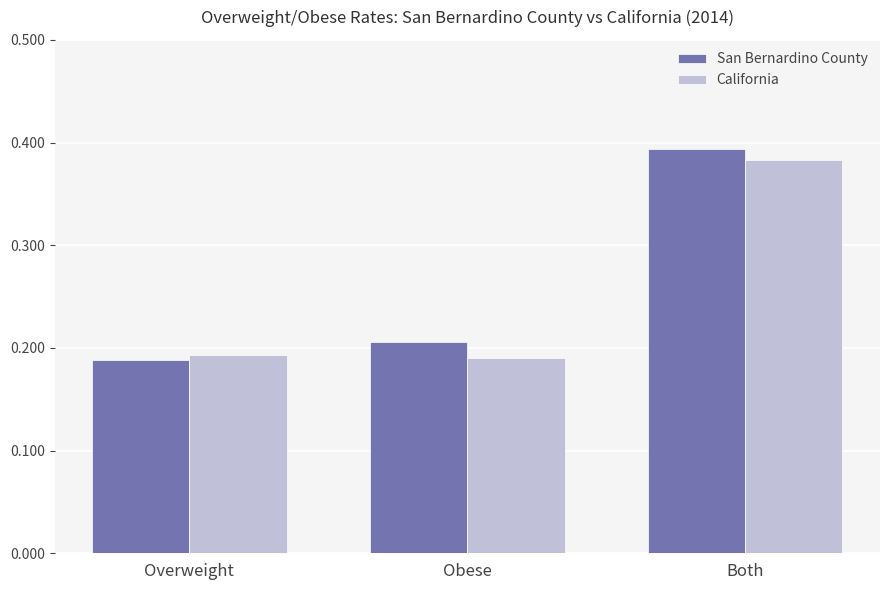

What position from the right is Overweight?

3